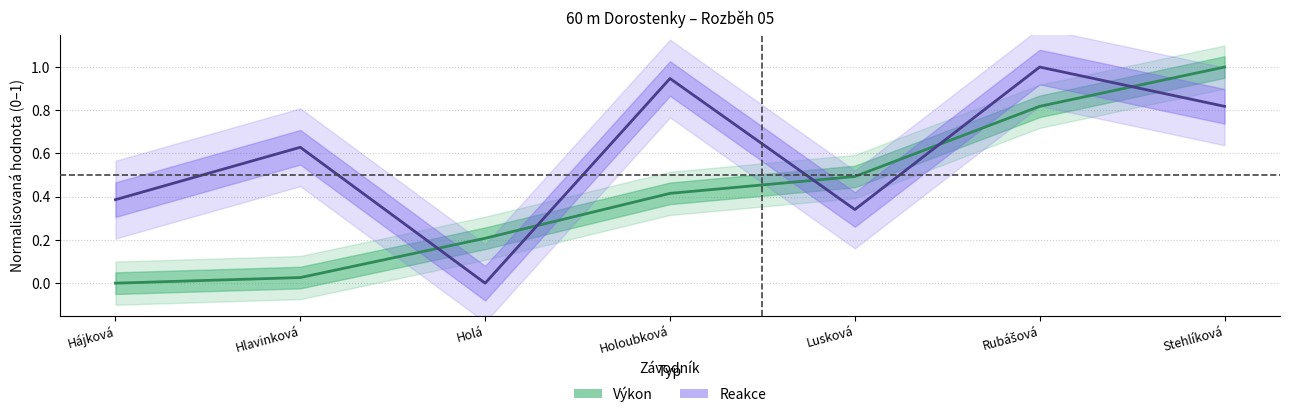

What is the sum of all Výkon (centre) values?

3.0